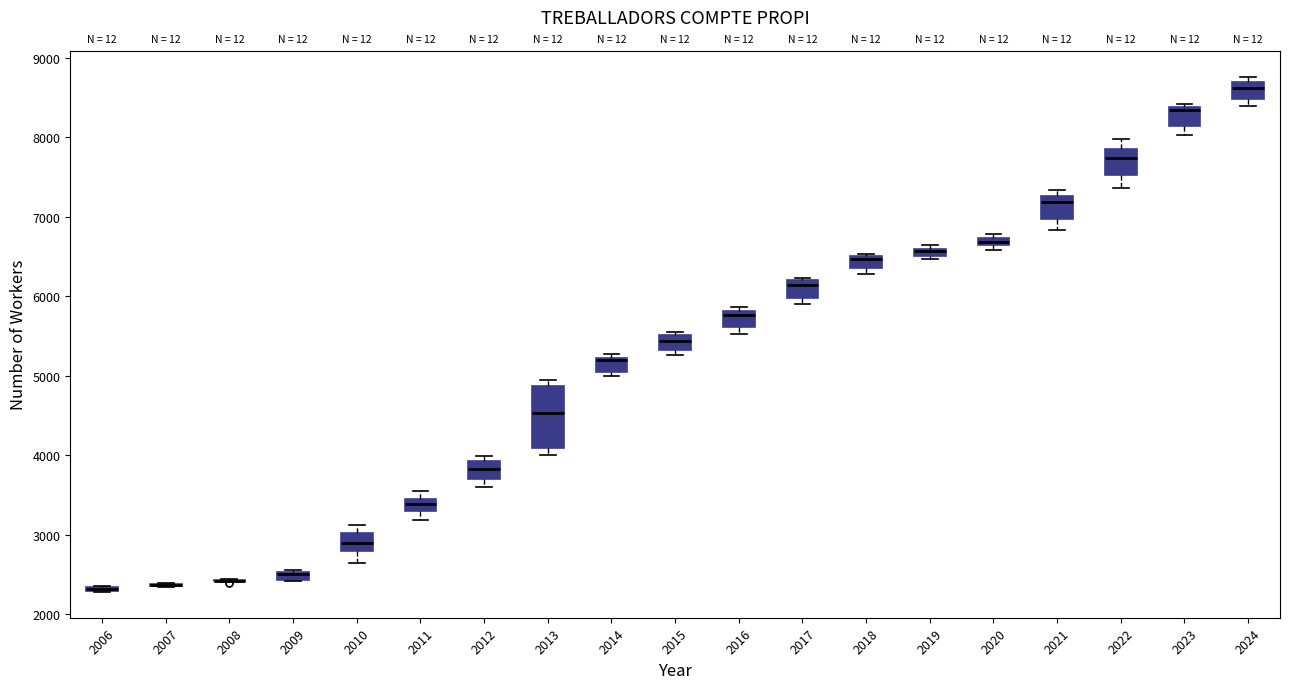

Which box is the tallest, from its lower edge to its upper edge?

2013